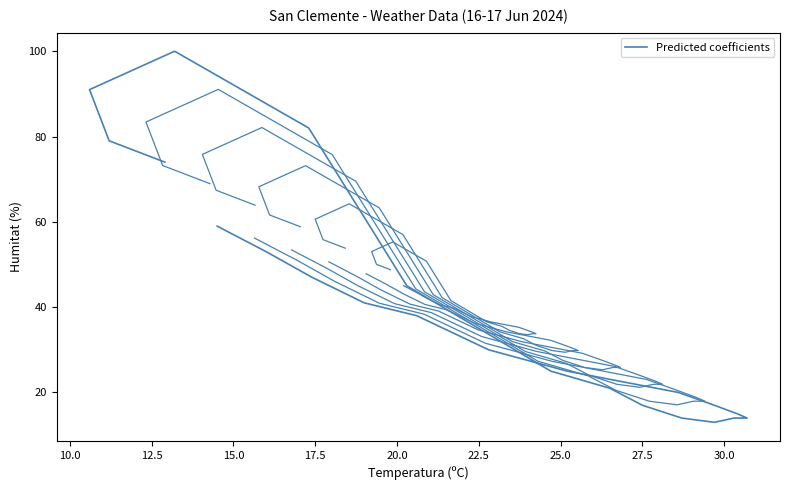

Is it true that the value at 22.5 is 35?

False